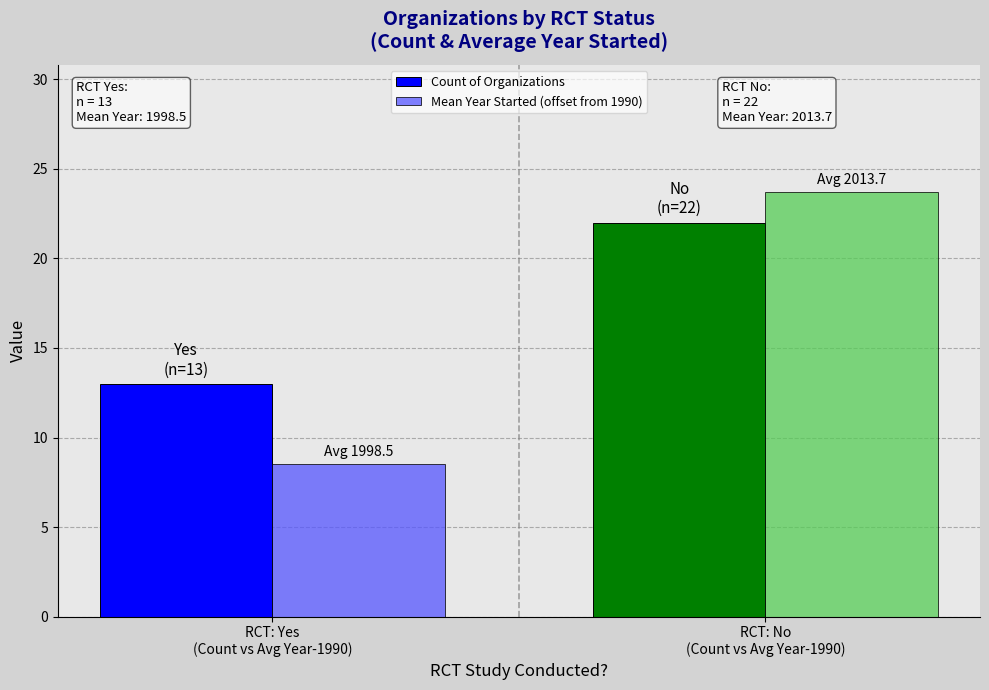

The value of Mean Year Started (offset from 1990) at RCT: Yes
(Count vs Avg Year-1990) is 4.5. True or false?

False